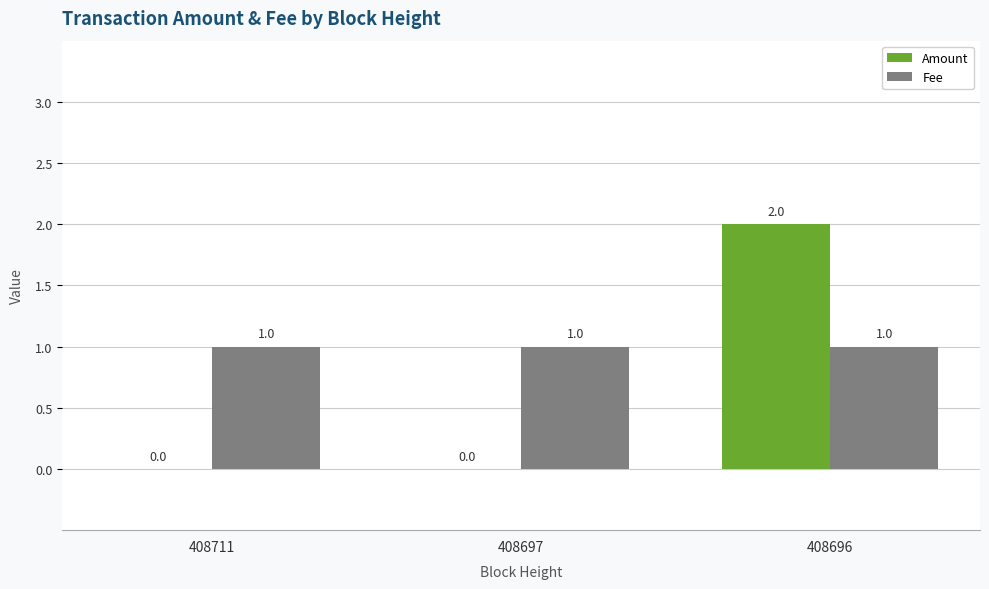

Is the value of Amount at 408696 greater than the value of Fee at 408697?

Yes